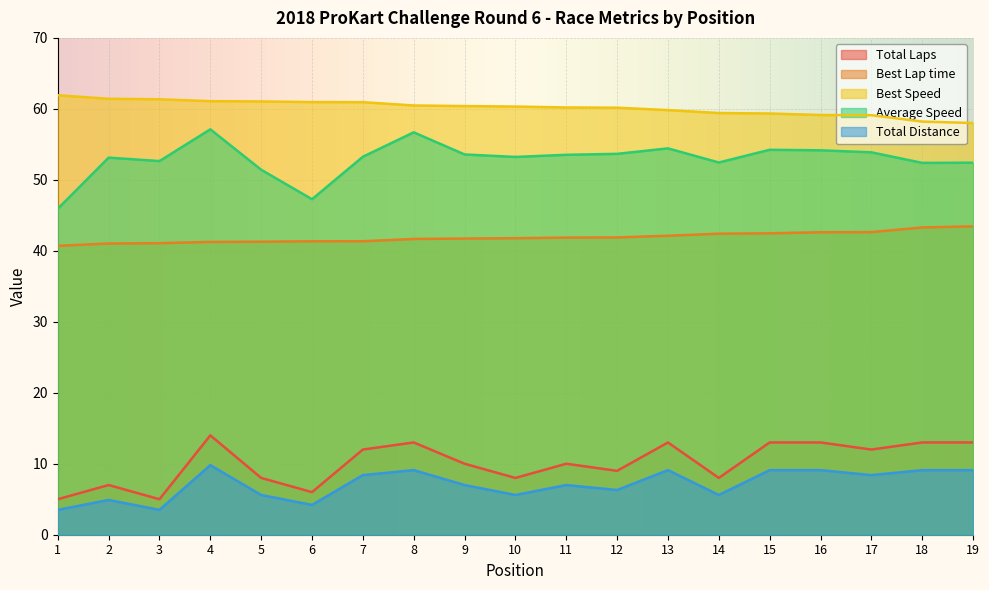

Rank the series at 19 from highest to lowest value.

Best Speed, Average Speed, Best Lap time, Total Laps, Total Distance